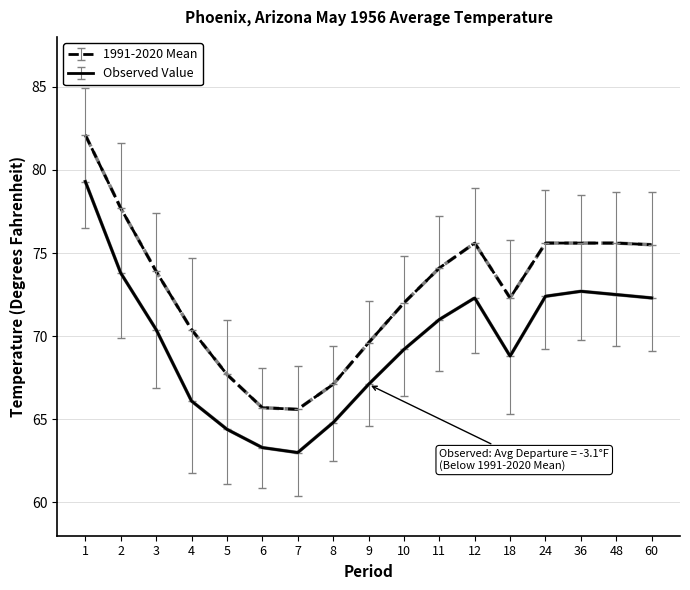

What value does the 1991-2020 Mean series have at 5?

67.7